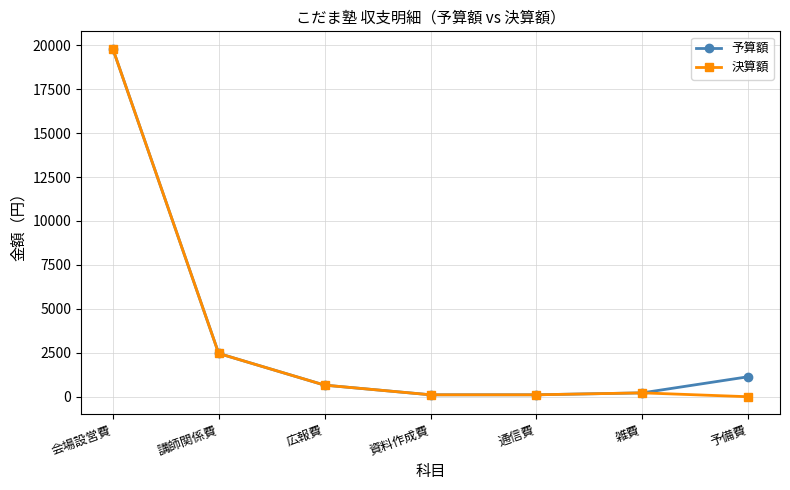

Which category has the highest value in the 決算額 series?

会場設営費